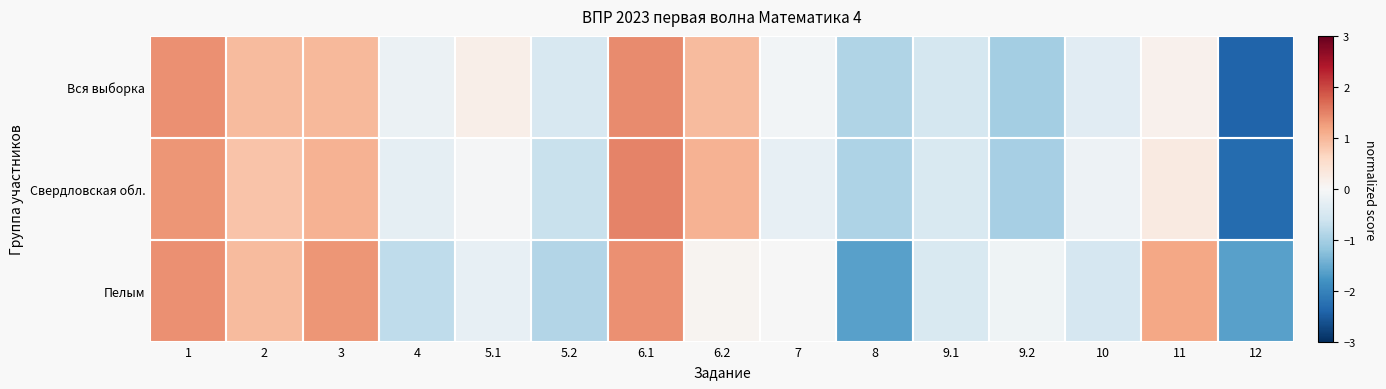

Which series has the largest total across all categories?

Свердловская обл.